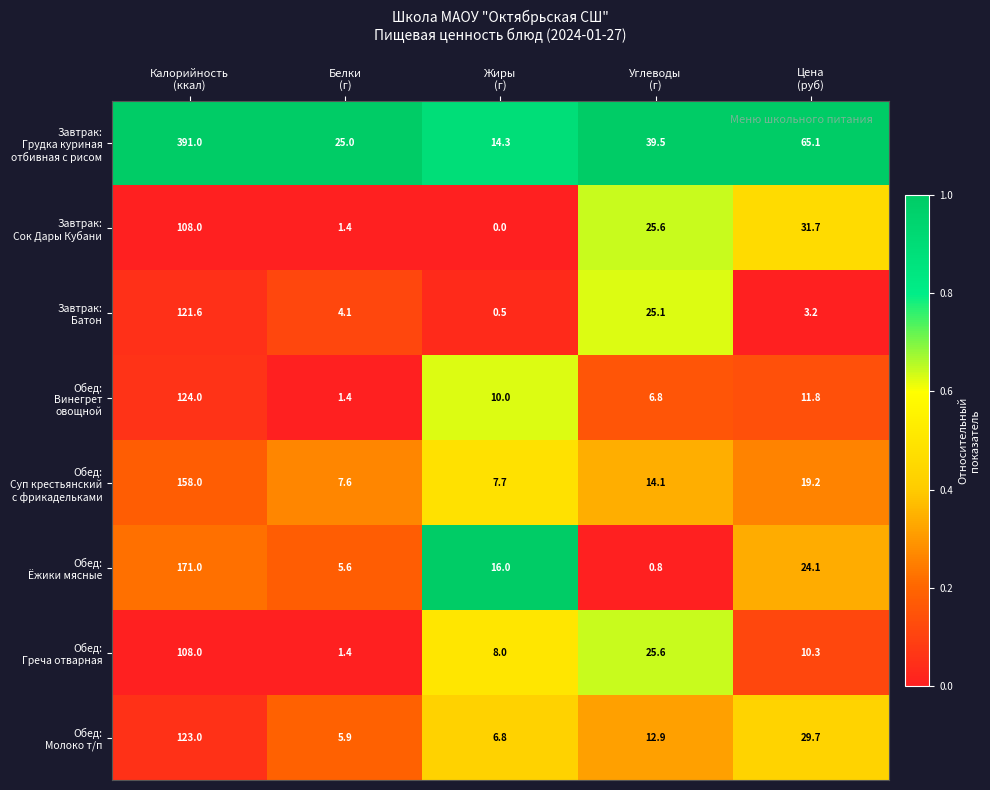

What is the greatest value displayed?

391.0